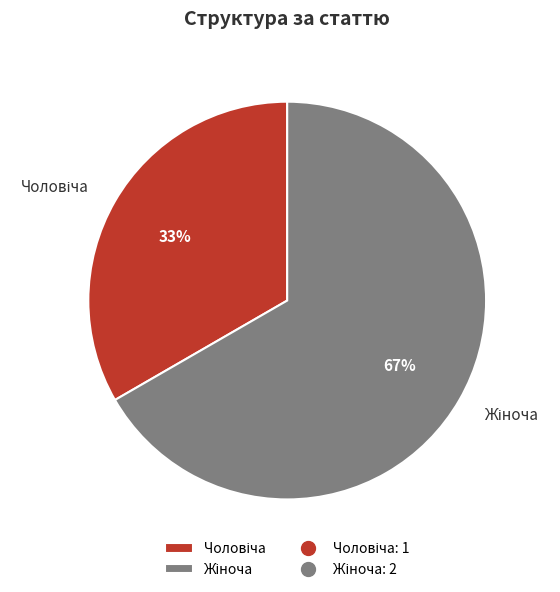

To the nearest percent, what is the average slice percentage?

50%